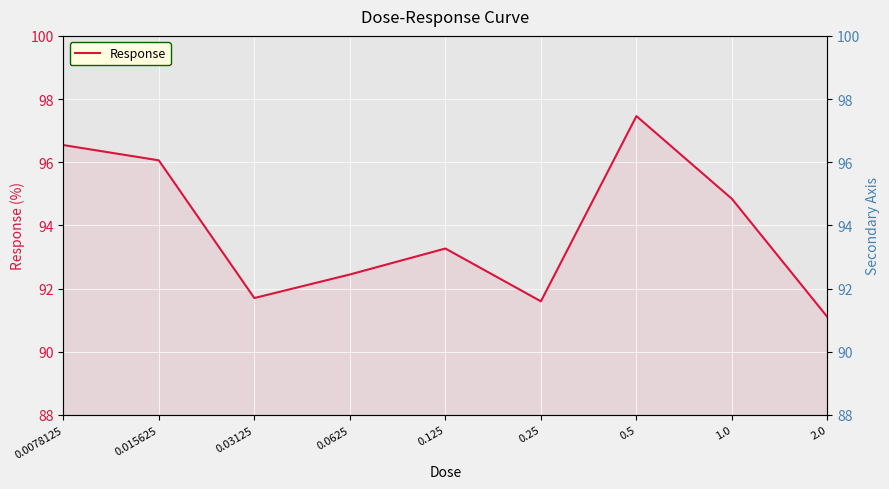

What is the sum of all values?

845.0